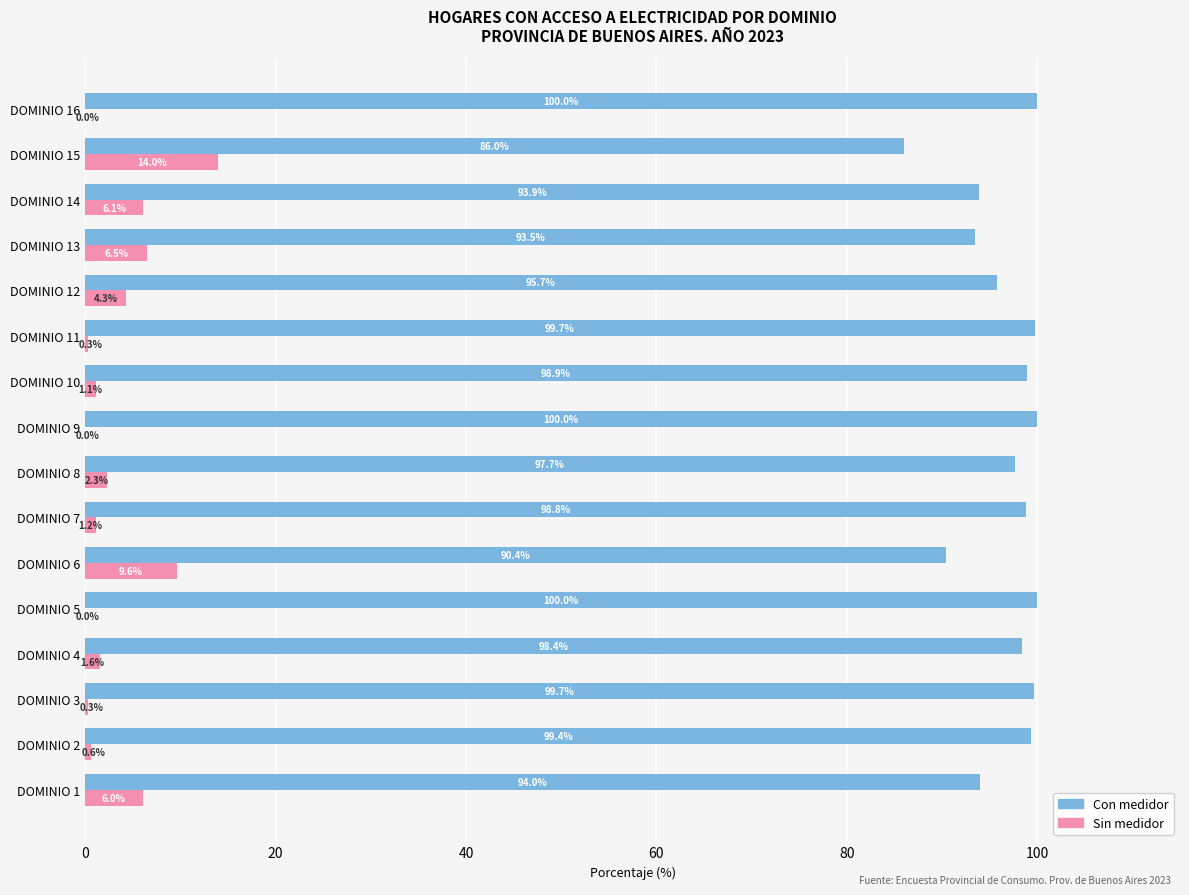

Where is Con medidor nearest to the value 93?

DOMINIO 13